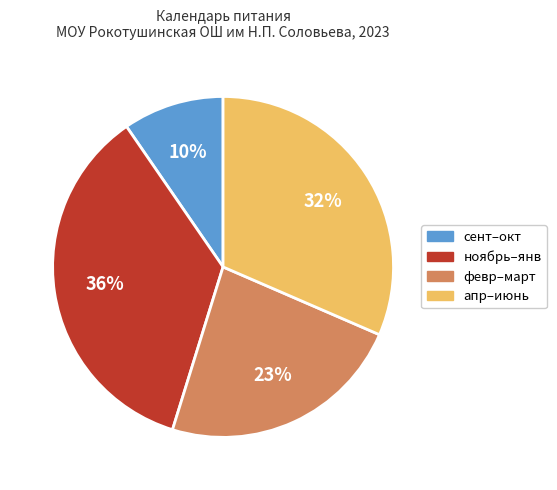

To the nearest percent, what is the average slice percentage?

25%